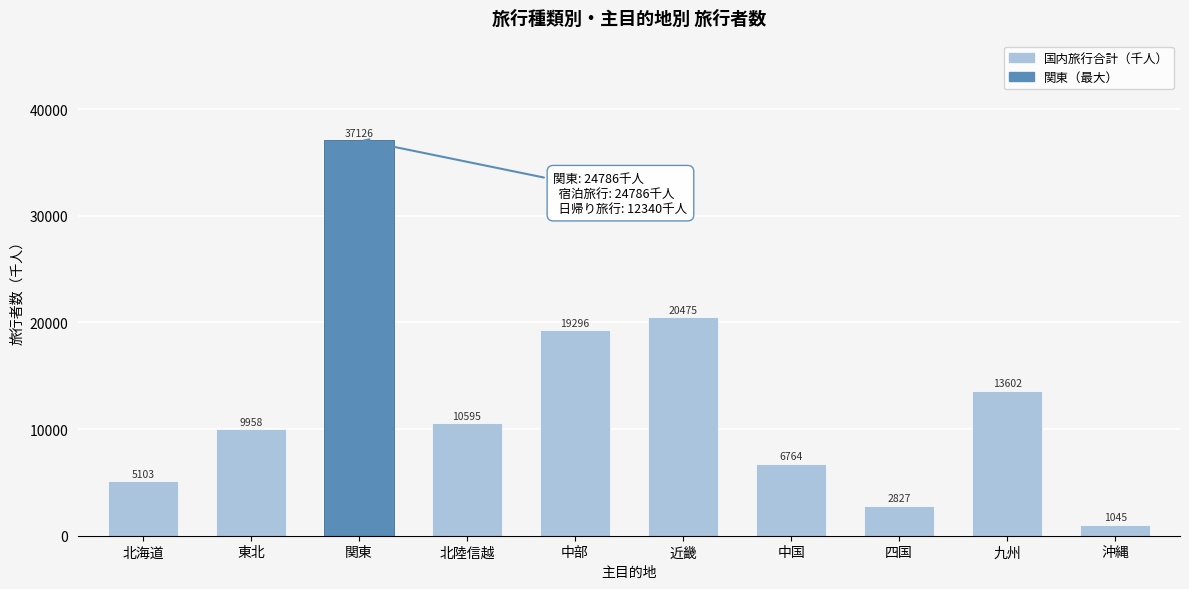

What is the ratio of the value at 中部 to the value at 東北?

1.9